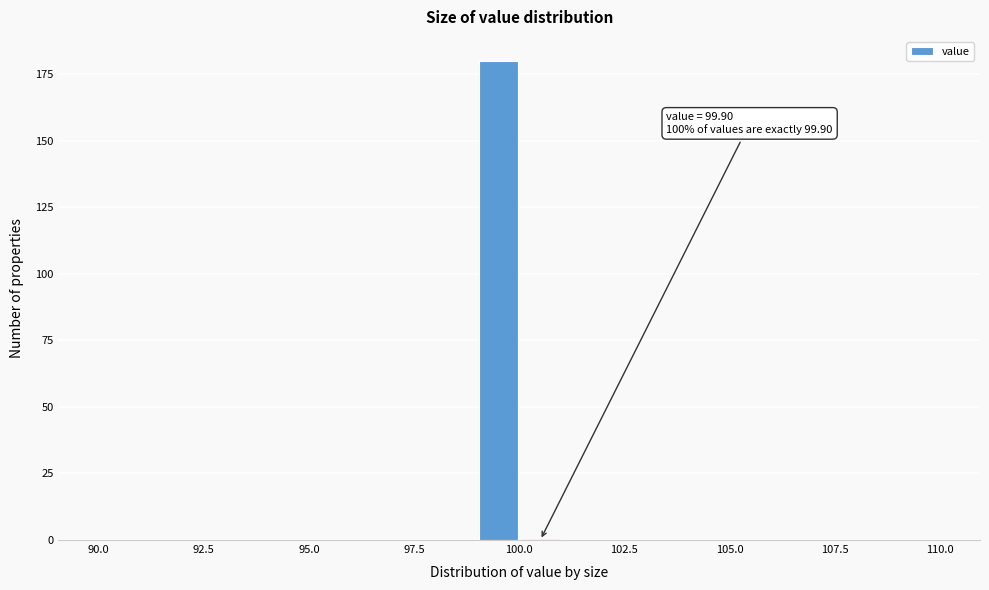

Read against the x-axis, roughly where is the centre of the tallest bar?

99.5